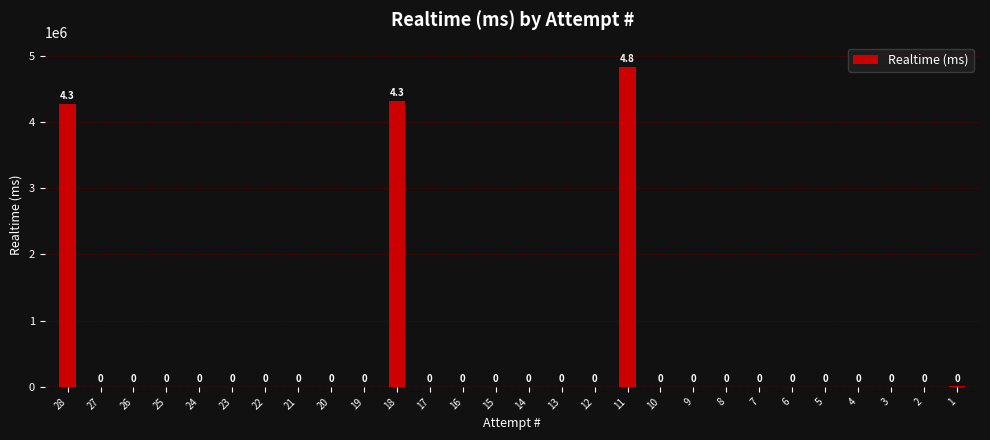

What is the sum of all values?

13445970